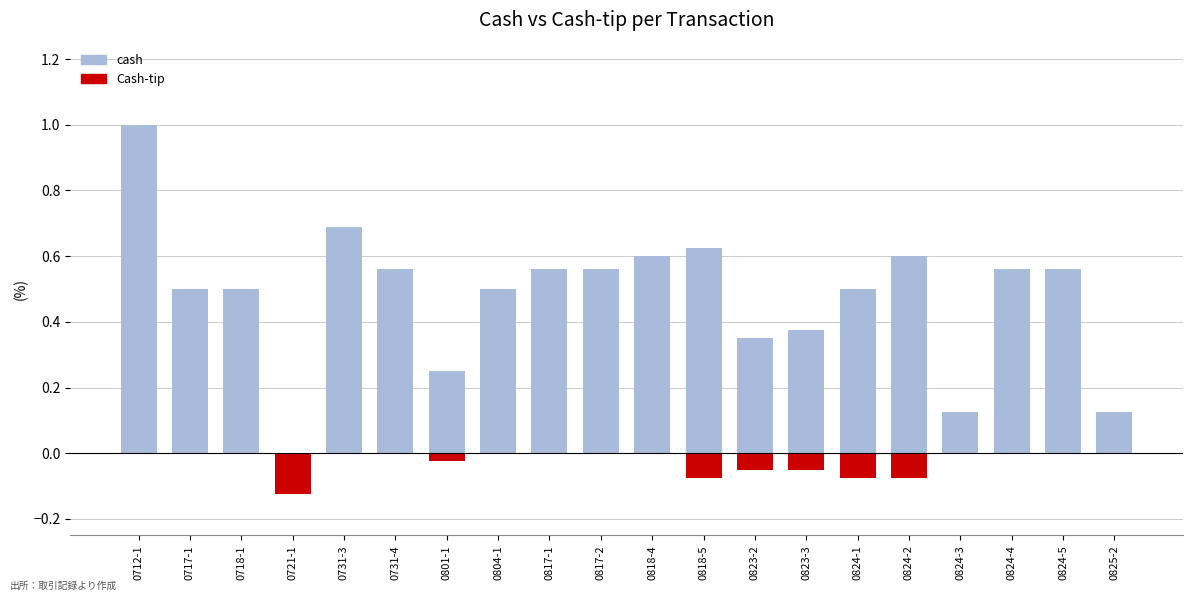

How many categories are shown in the chart?

20